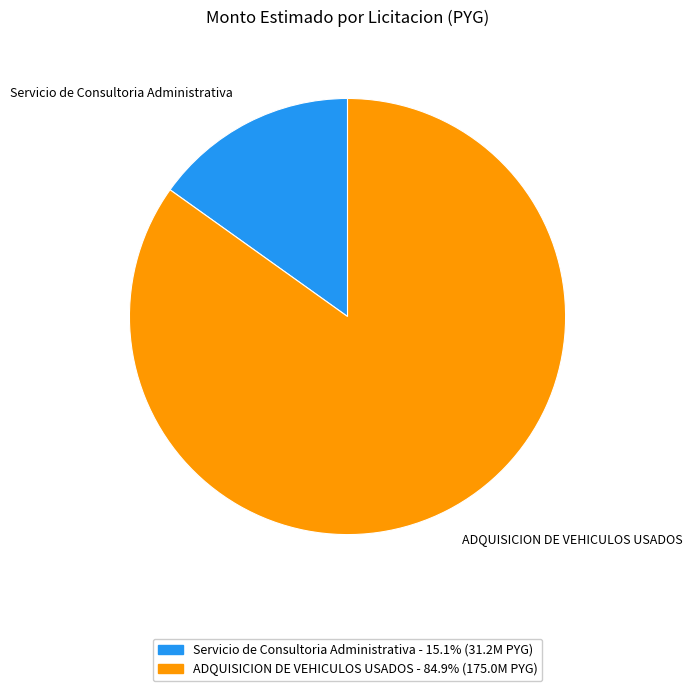

Is Servicio de Consultoria Administrativa the majority of the pie?

No